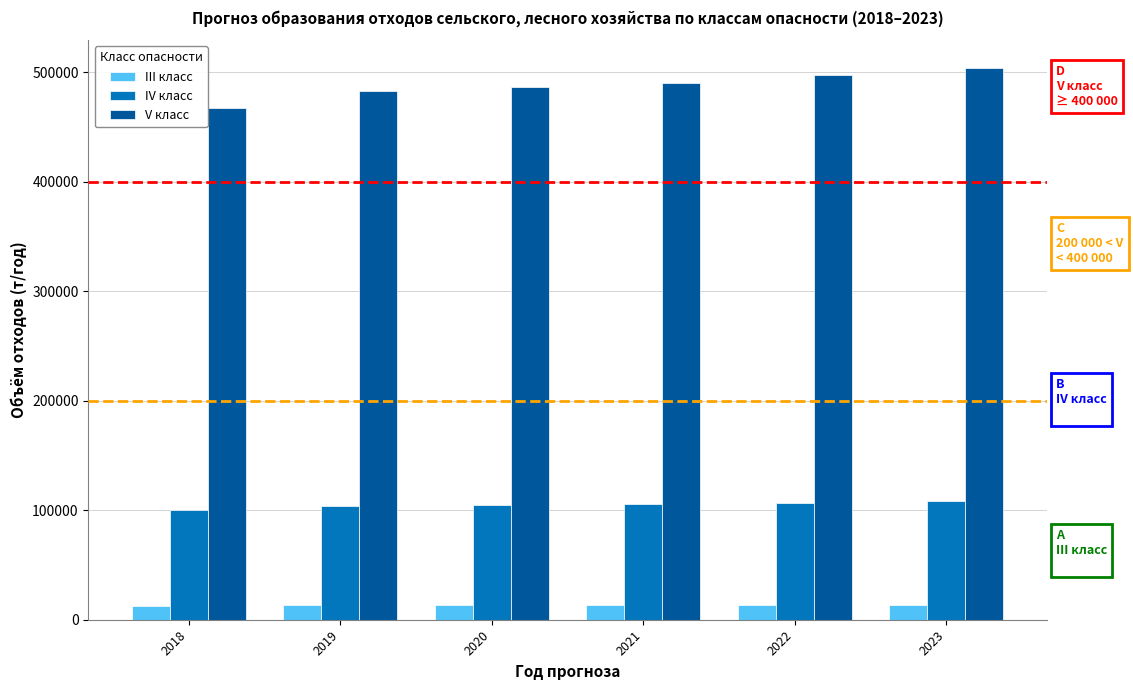

How many series are shown in this chart?

3